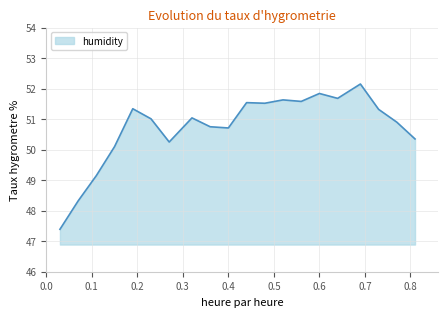

What is the difference between the maximum and minimum values?

4.8